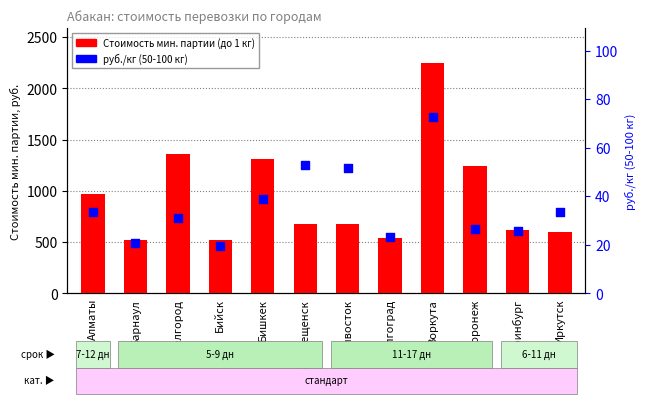

What are all the series names shown in the legend?

Стоимость мин. партии (до 1 кг), руб./кг (50-100 кг)